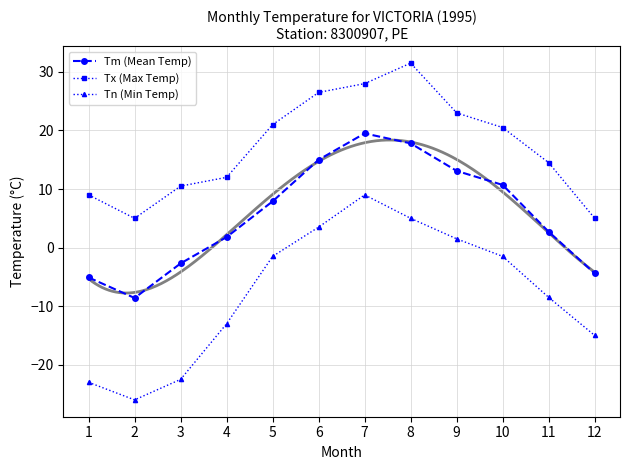

Is the value of Tx (Max Temp) at 7 greater than the value of Tn (Min Temp) at 1?

Yes